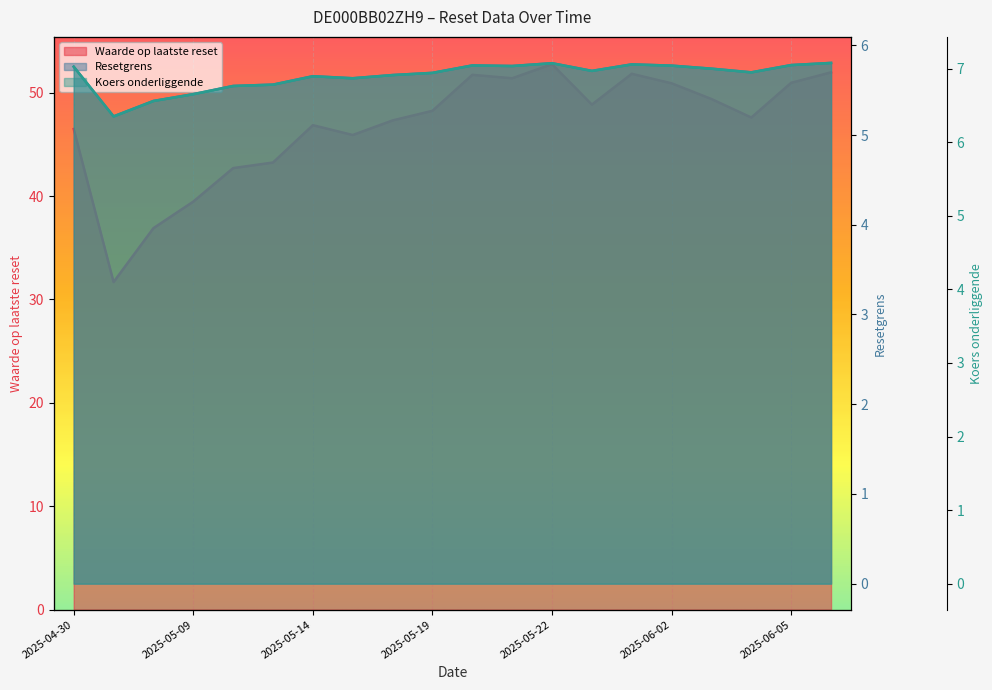

True or false: Resetgrens and Waarde op laatste reset intersect in this chart.

False